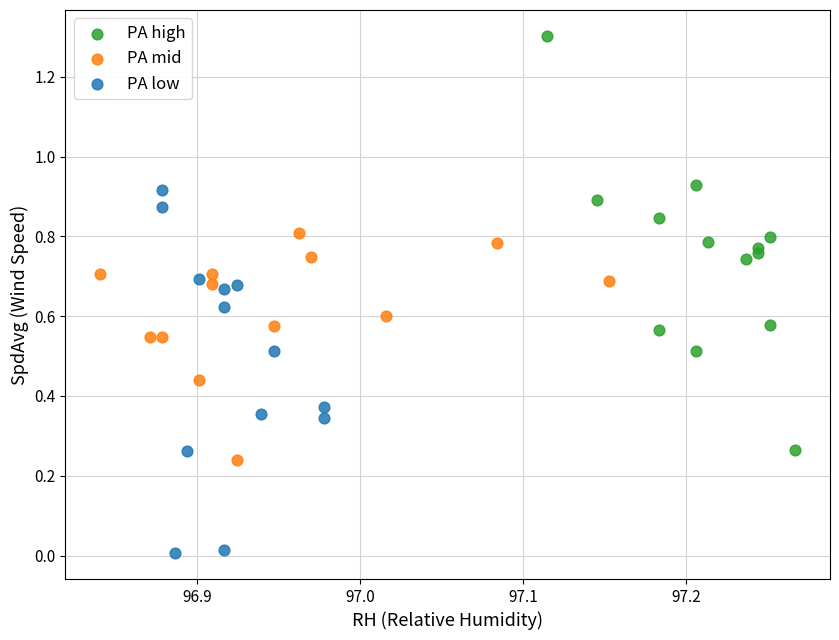

Which series has the widest spread of Y values?

PA high